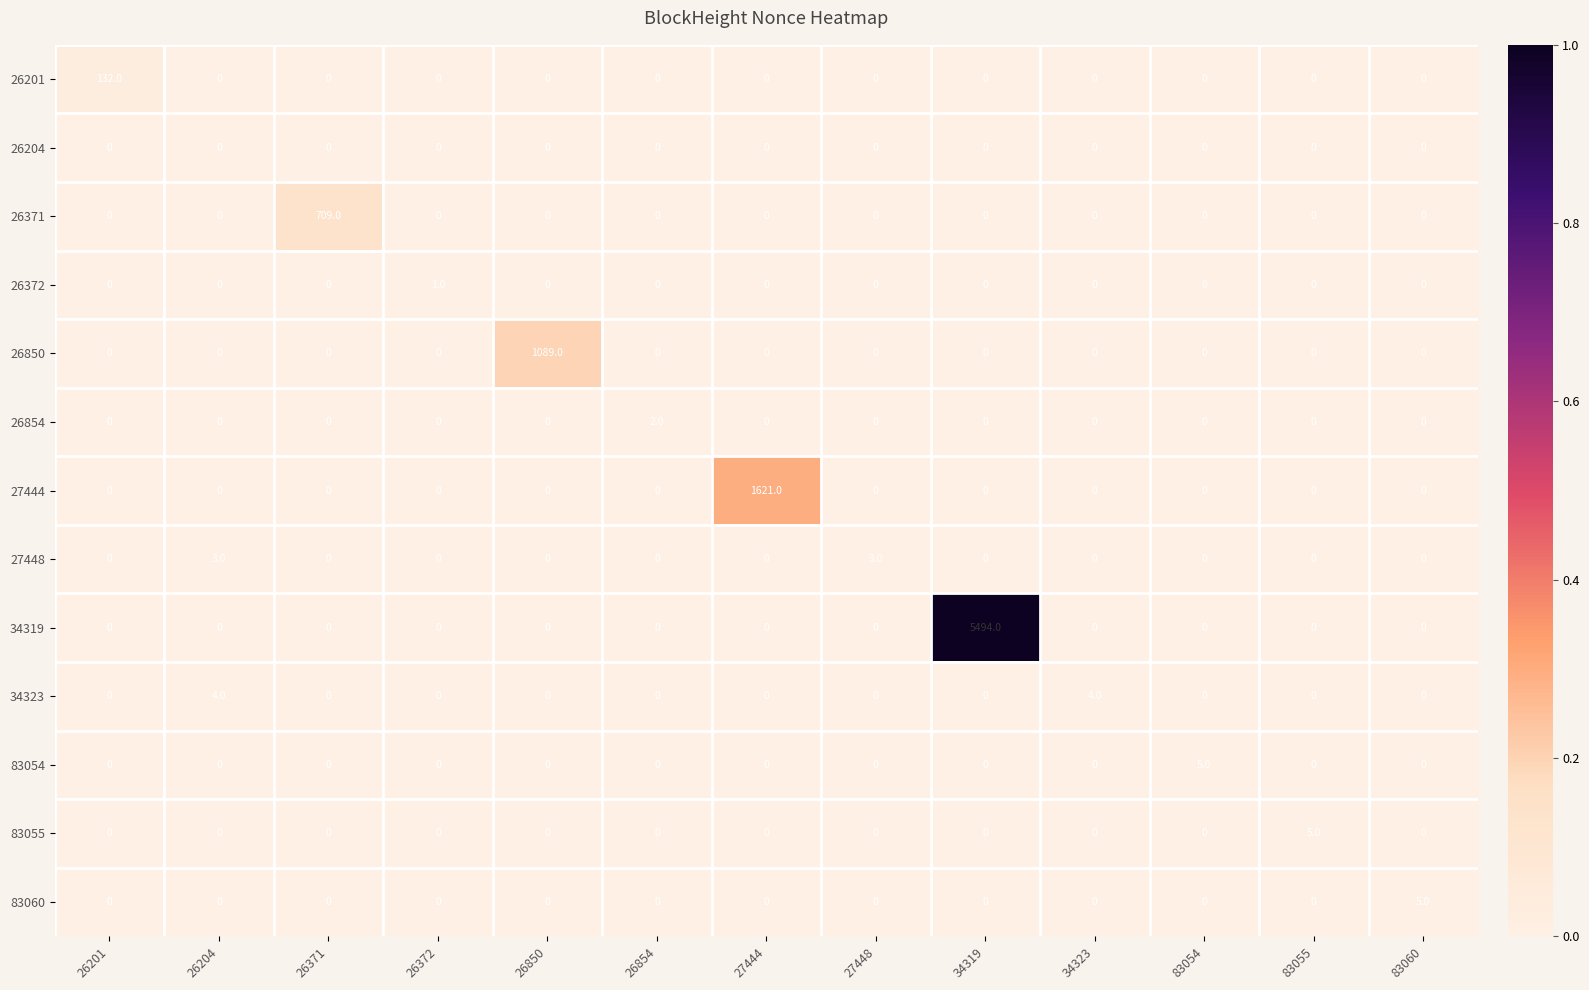

At how many categories does at least one series exceed 304?

4